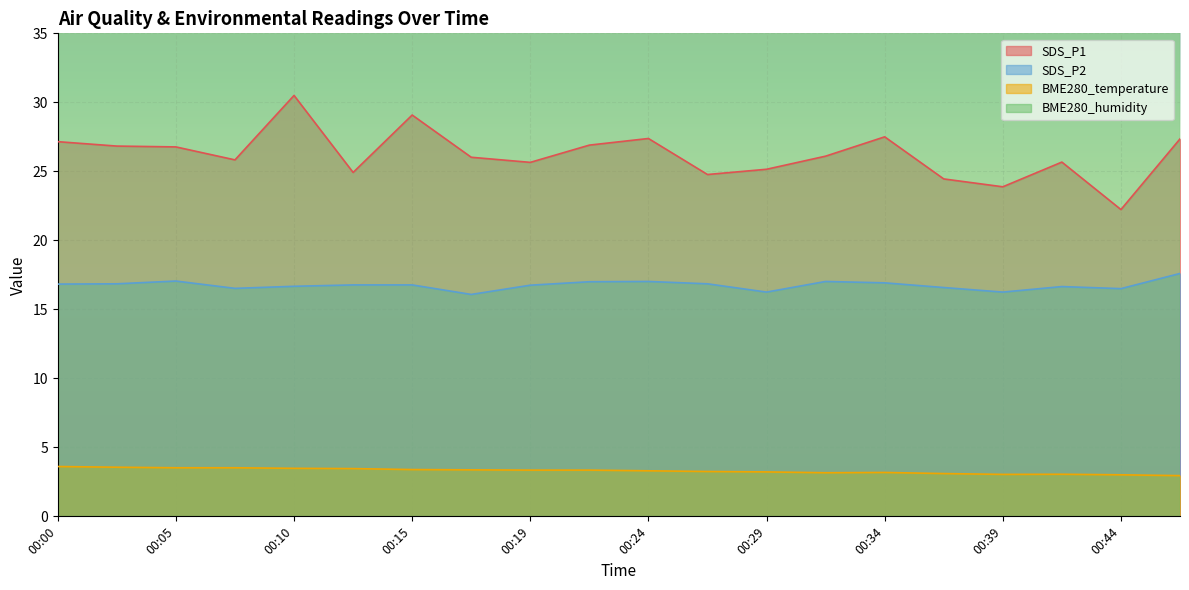

At which label does SDS_P1 reach its peak?

00:10